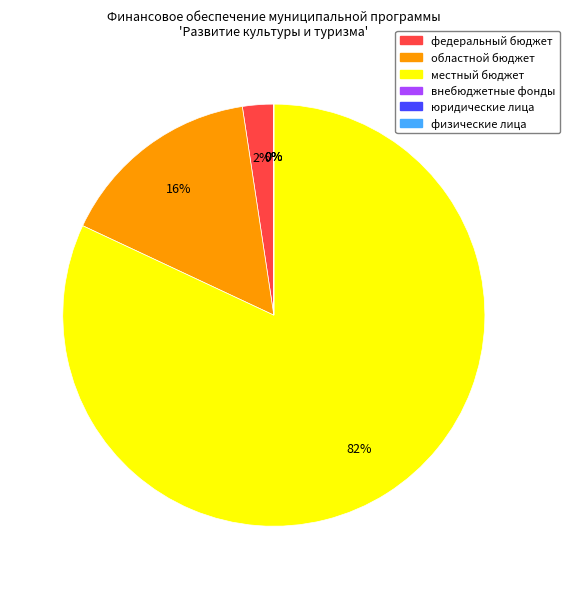

Combined, do федеральный бюджет and областной бюджет account for over 50%?

No